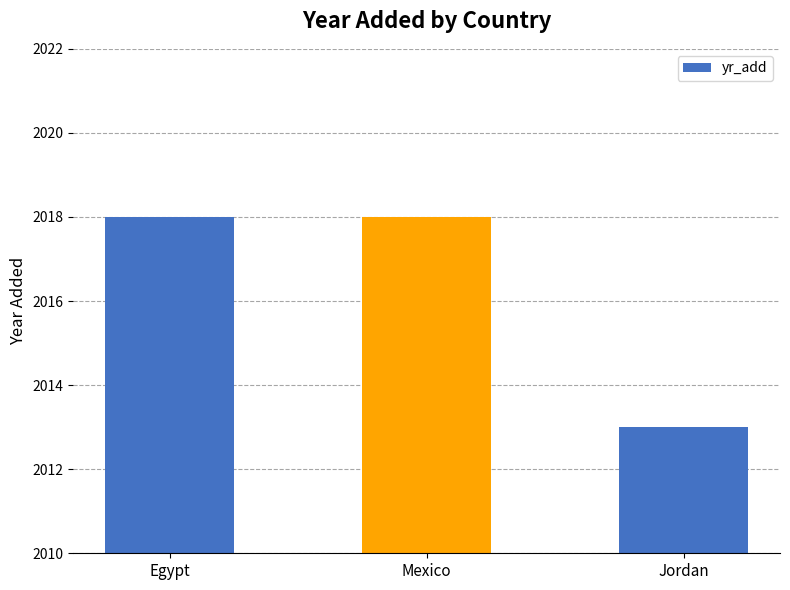

What is the greatest value displayed?

2018